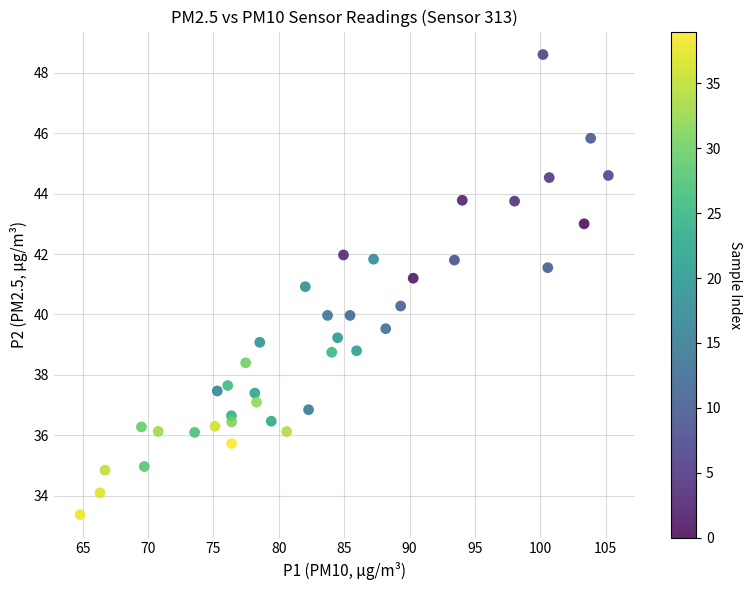

What is the range of X values (max minus min)?

40.4